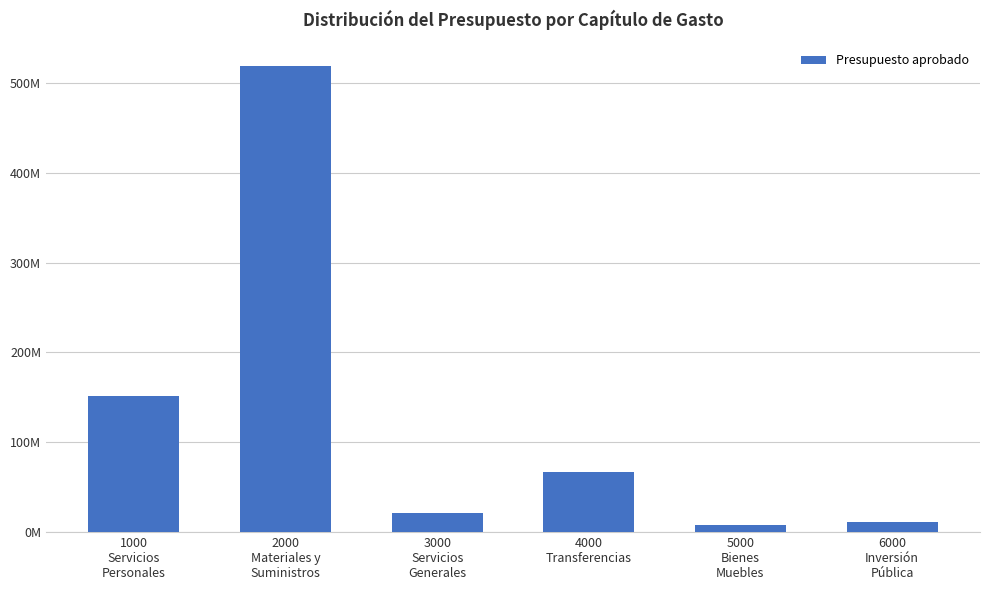

Are the bars horizontal?

No